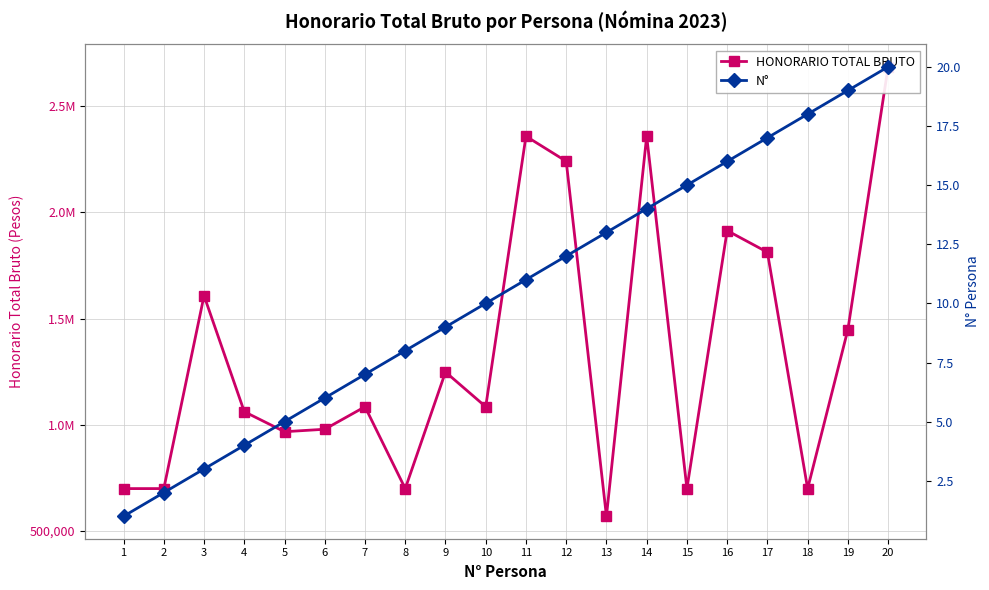

At which label does HONORARIO TOTAL BRUTO reach its peak?

20